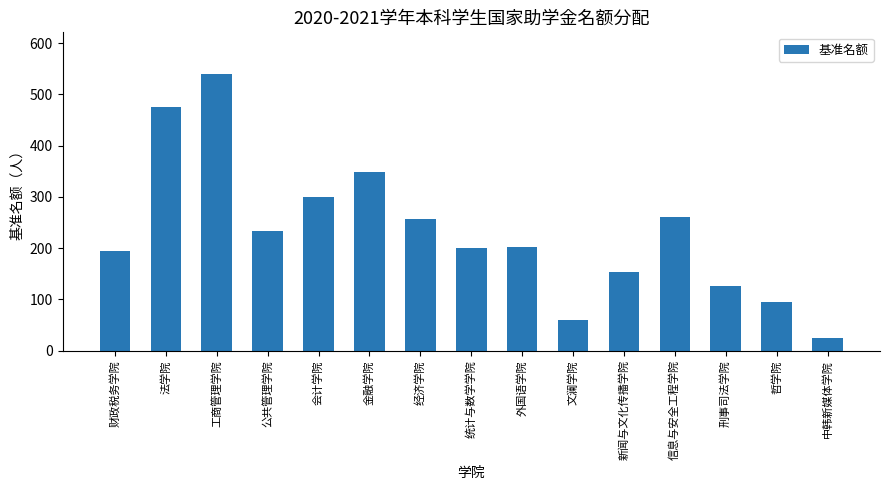

What is the sum of the values at 公共管理学院 and 财政税务学院?

428